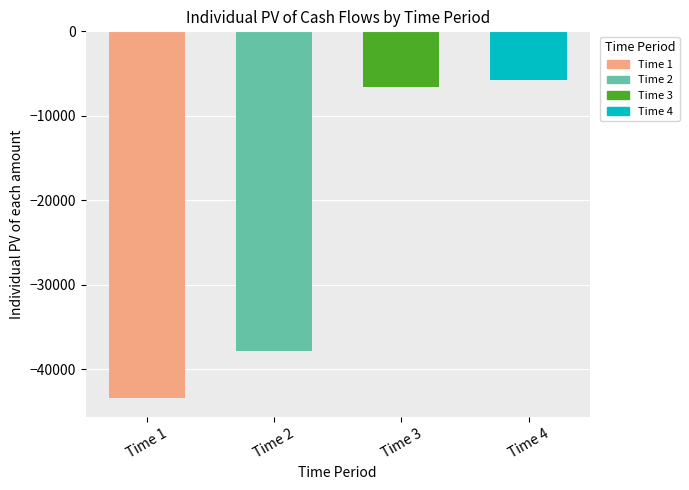

Which has a higher value, Time 4 or Time 3?

Time 4